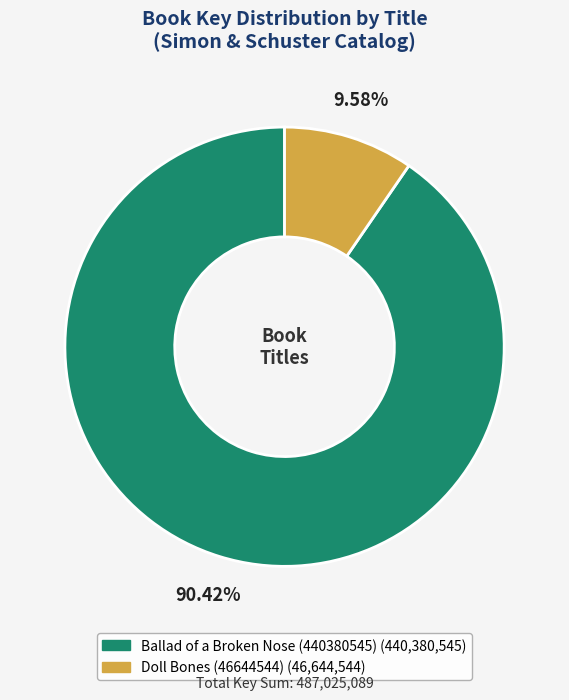

Which slice is the largest?

Ballad of a Broken Nose (440380545)